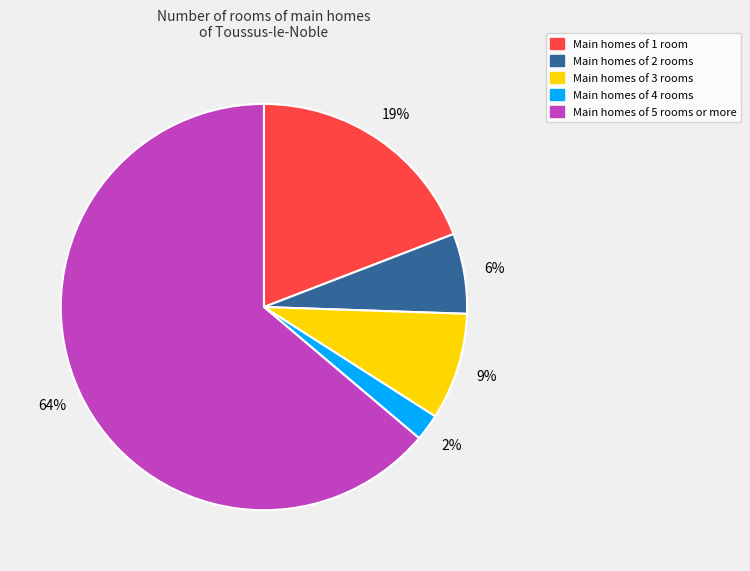

To the nearest percent, what is the average slice percentage?

20%